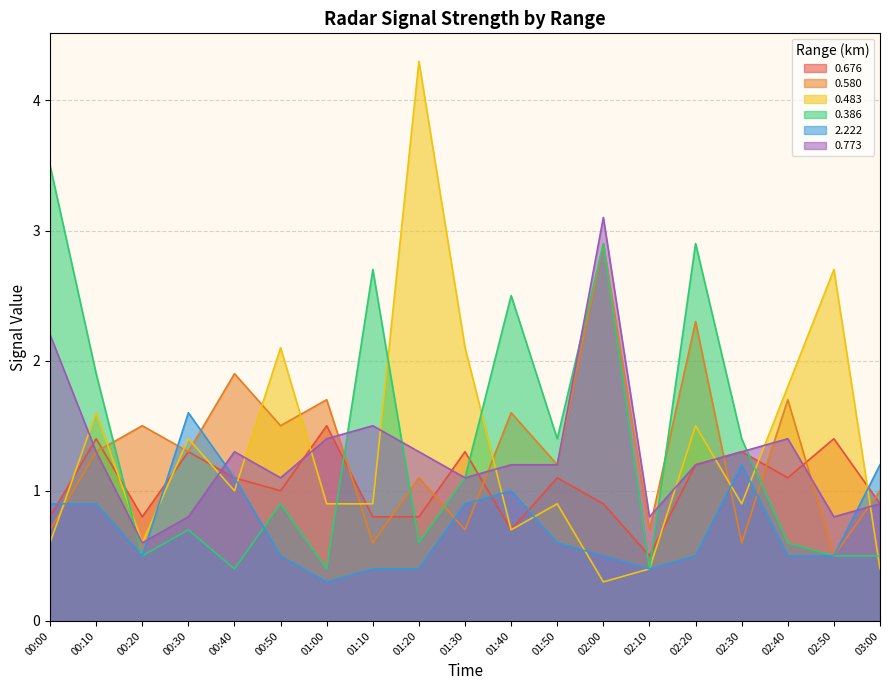

What is the value of the 0.773 point at the 3rd from the left?

0.6